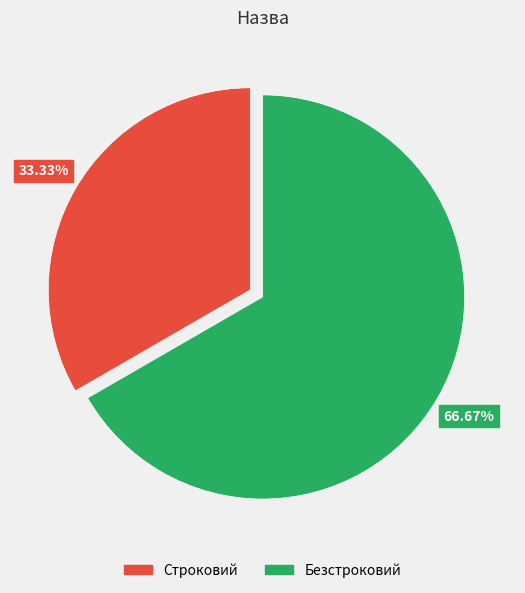

Is it true that Строковий is 33% of the pie?

True